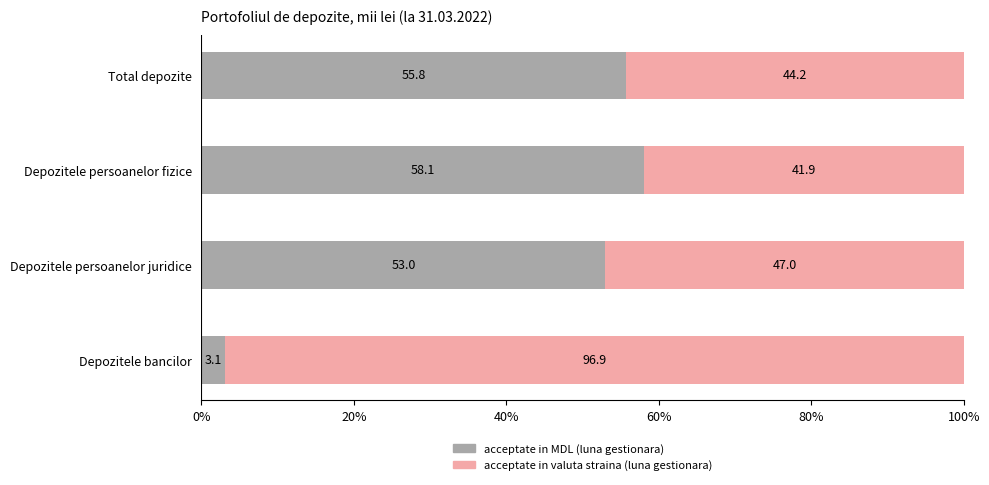

Where is acceptate in MDL (luna gestionara) nearest to the value 30?

Depozitele persoanelor juridice